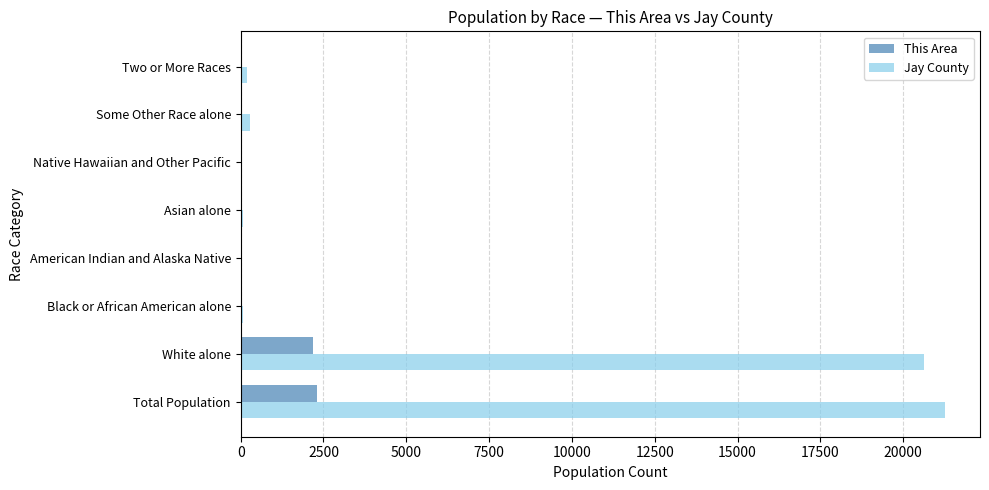

Which series changed the most between White alone and Asian alone?

Jay County